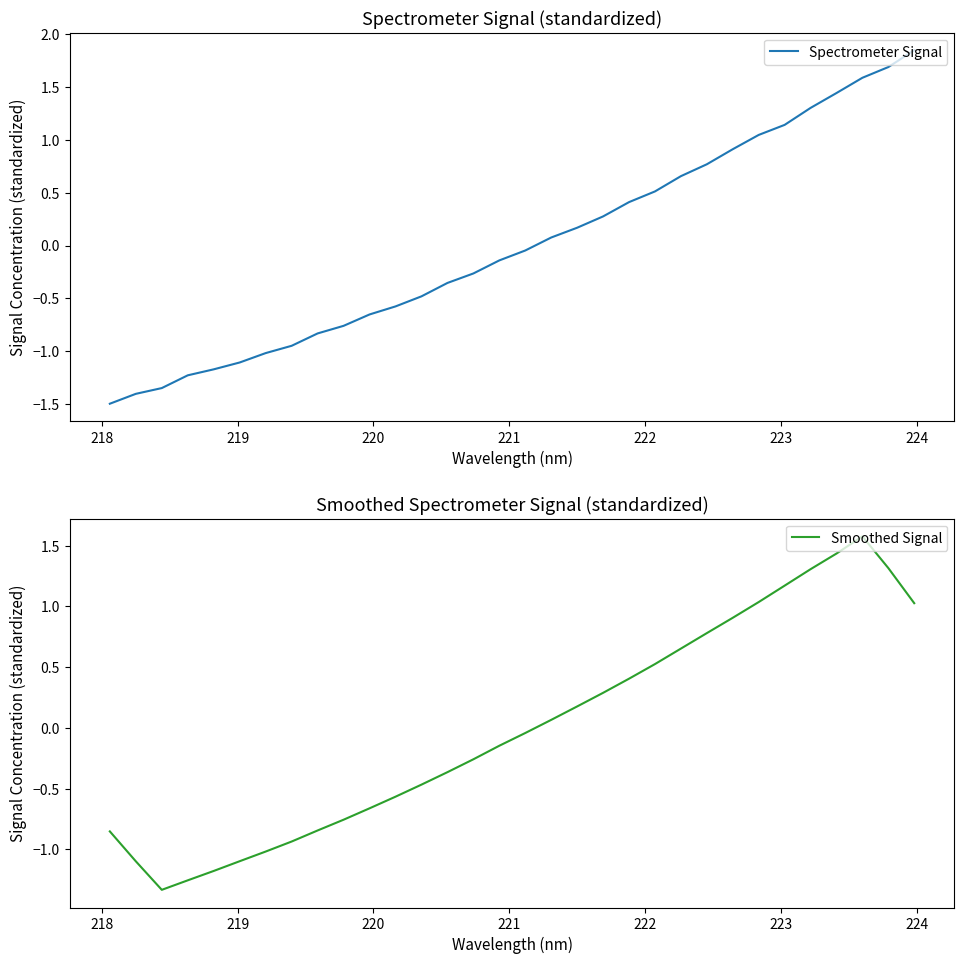

Is this an area chart (filled region under the line)?

No